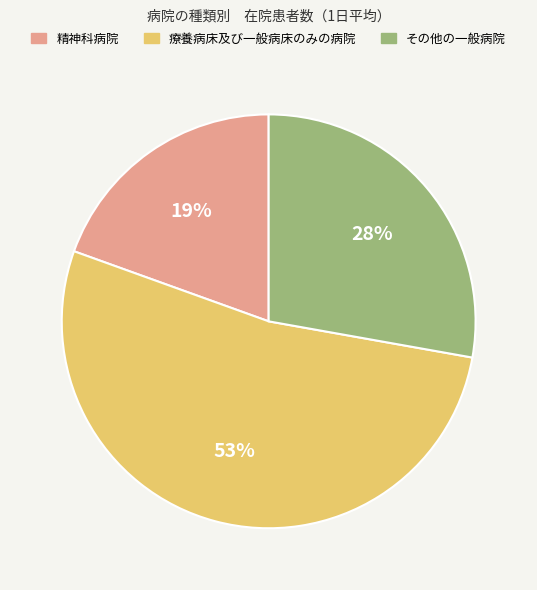

What is the majority slice?

療養病床及び一般病床のみの病院